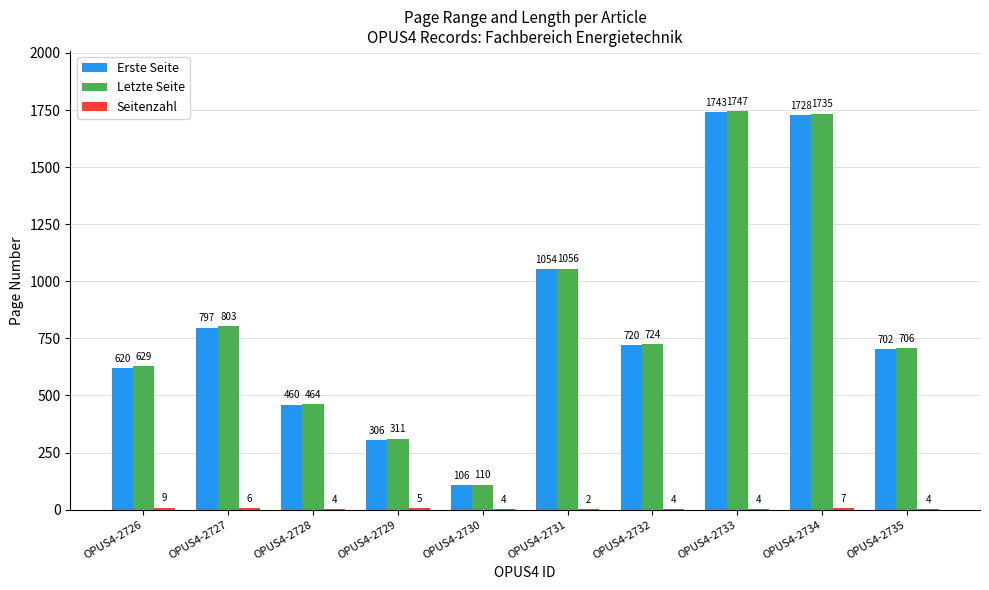

What is the highest value of the Erste Seite series?

1743